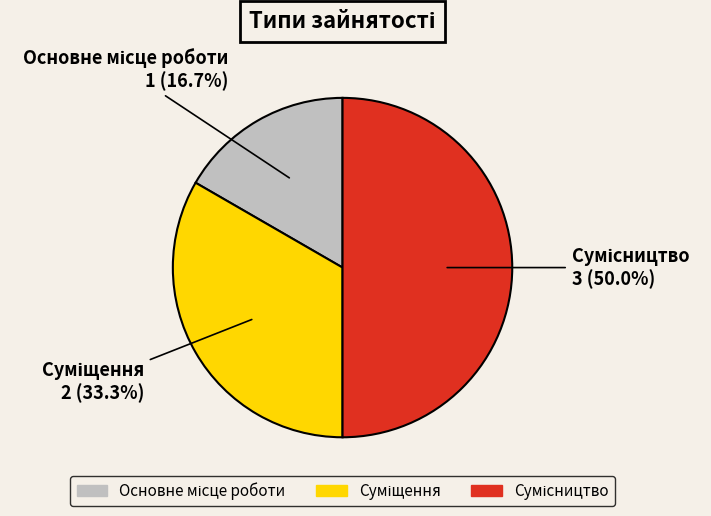

Combined, do Основне місце роботи and Суміщення account for over 50%?

No